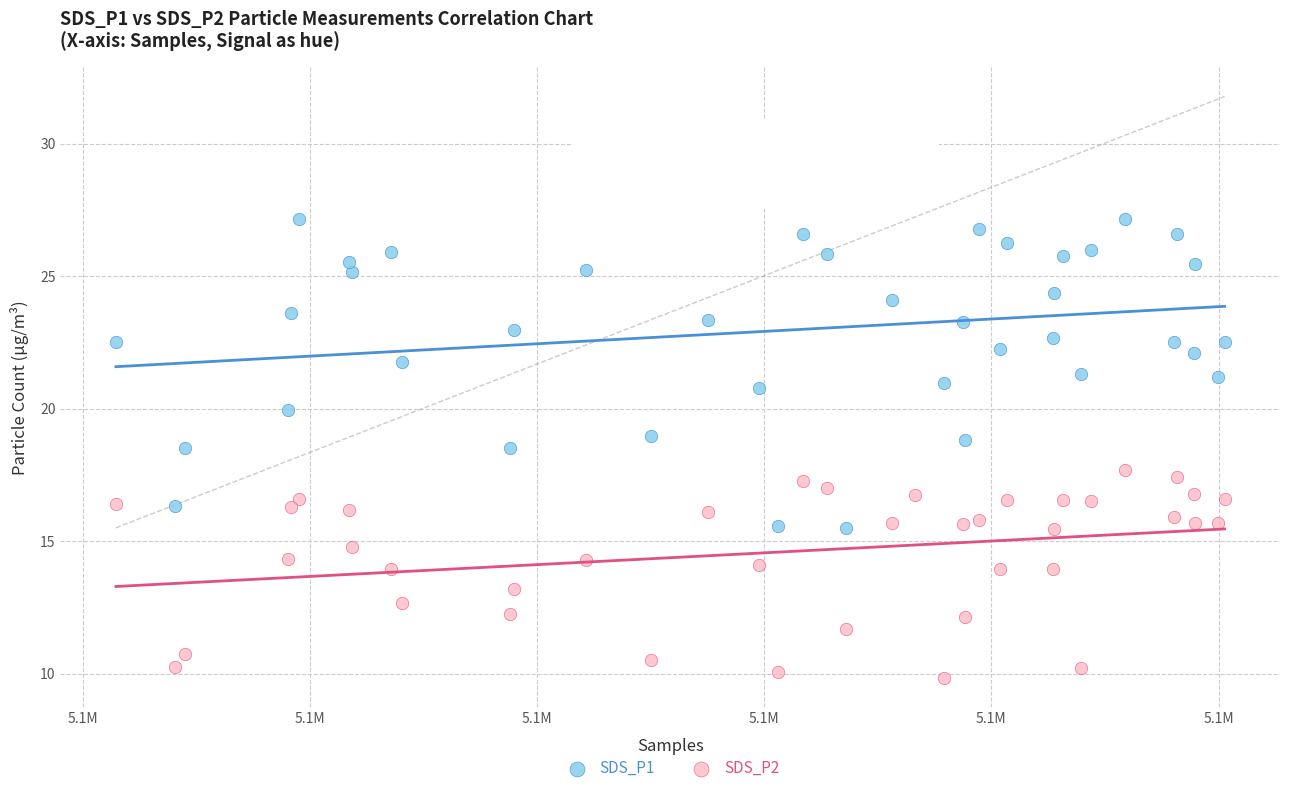

Across all data points, what is the range of X values (max minus min)?

24402.0